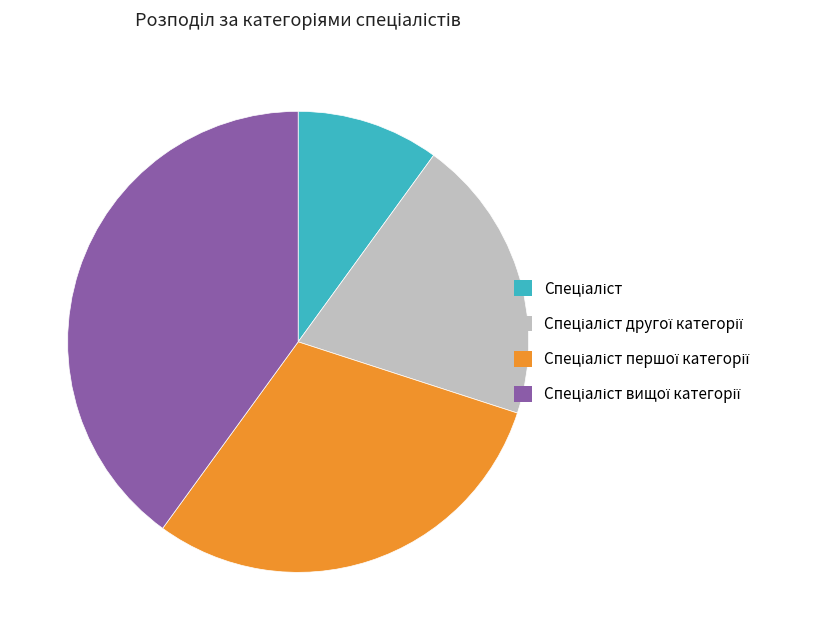

Is there any slice that represents more than half of the pie?

No